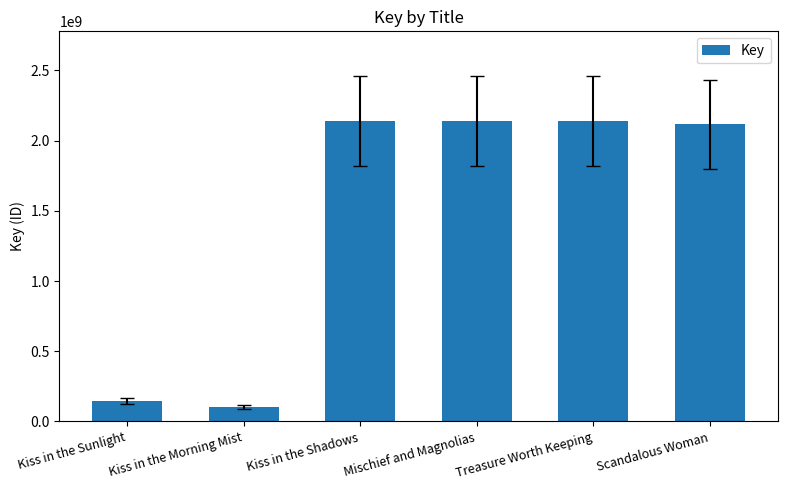

What is the maximum value shown in the chart?

2137703648